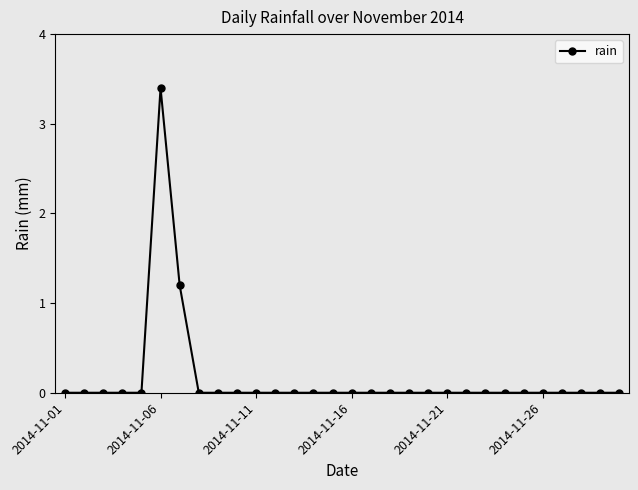

What is the average value?

0.2